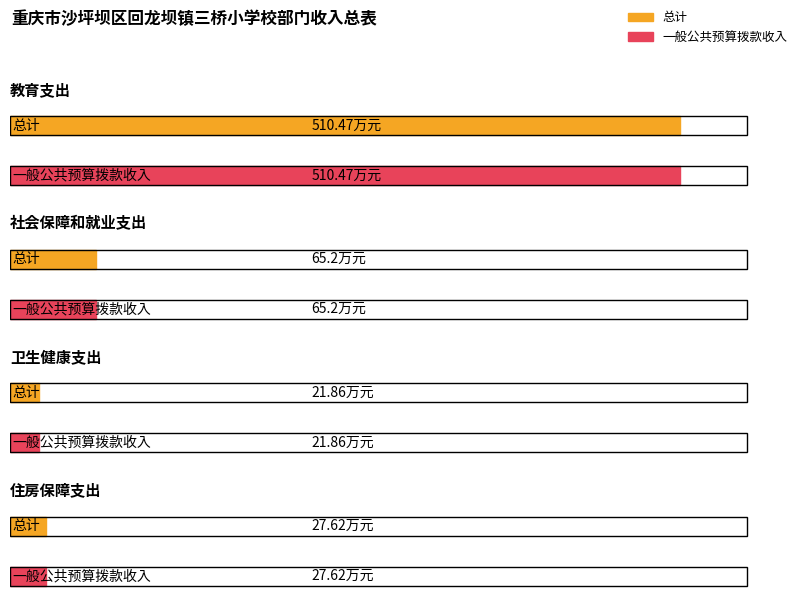

Which series changed the most between 教育支出 and 社会保障和就业支出?

总计